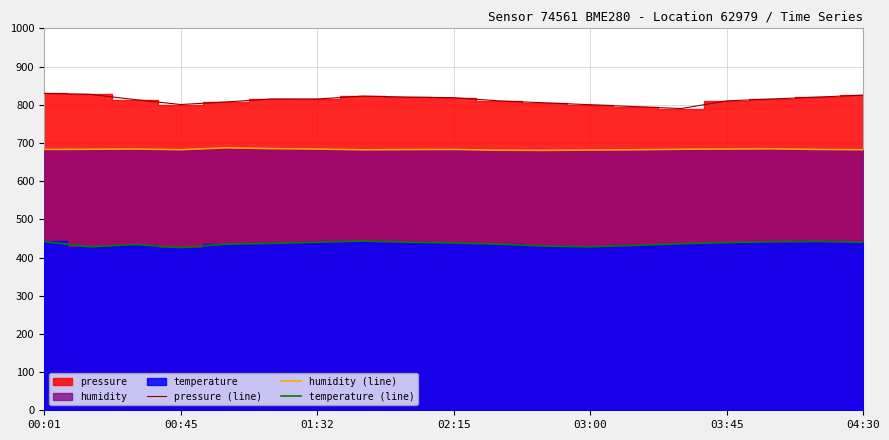

True or false: temperature (line) has a value of 440.0 at 04:30.

True